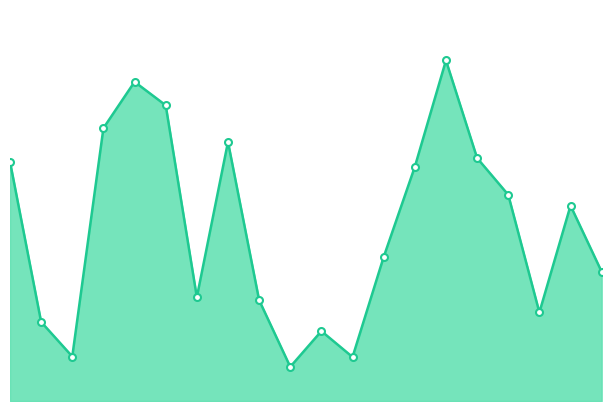

Is this an area chart (filled region under the line)?

Yes